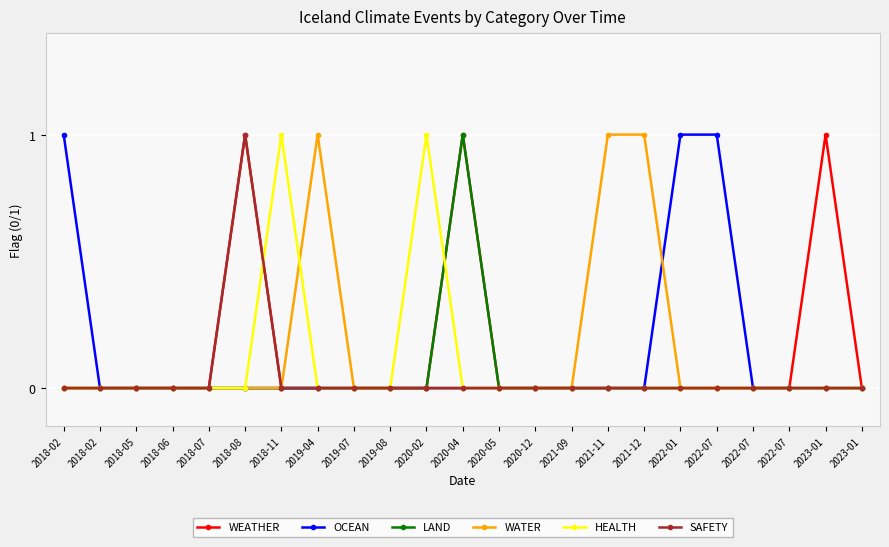

The SAFETY series shows 0 at 2023-01. True or false?

True